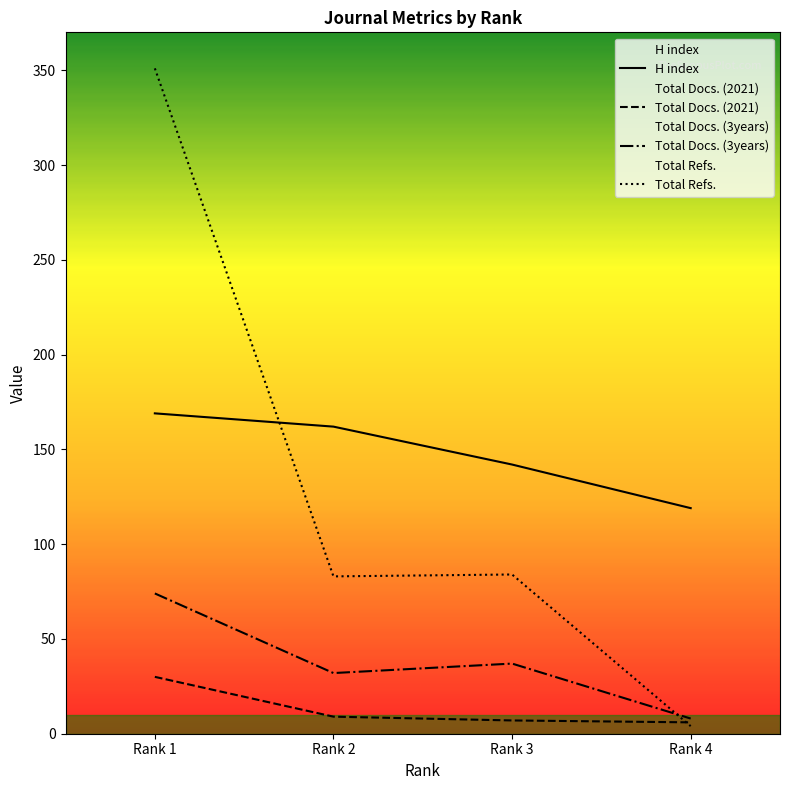

Reading left to right, transcribe all the data shown in this chart.

H index: Rank 1=169	Rank 2=162	Rank 3=142	Rank 4=119
Total Docs. (2021): Rank 1=30	Rank 2=9	Rank 3=7	Rank 4=6
Total Docs. (3years): Rank 1=74	Rank 2=32	Rank 3=37	Rank 4=8
Total Refs.: Rank 1=351	Rank 2=83	Rank 3=84	Rank 4=4